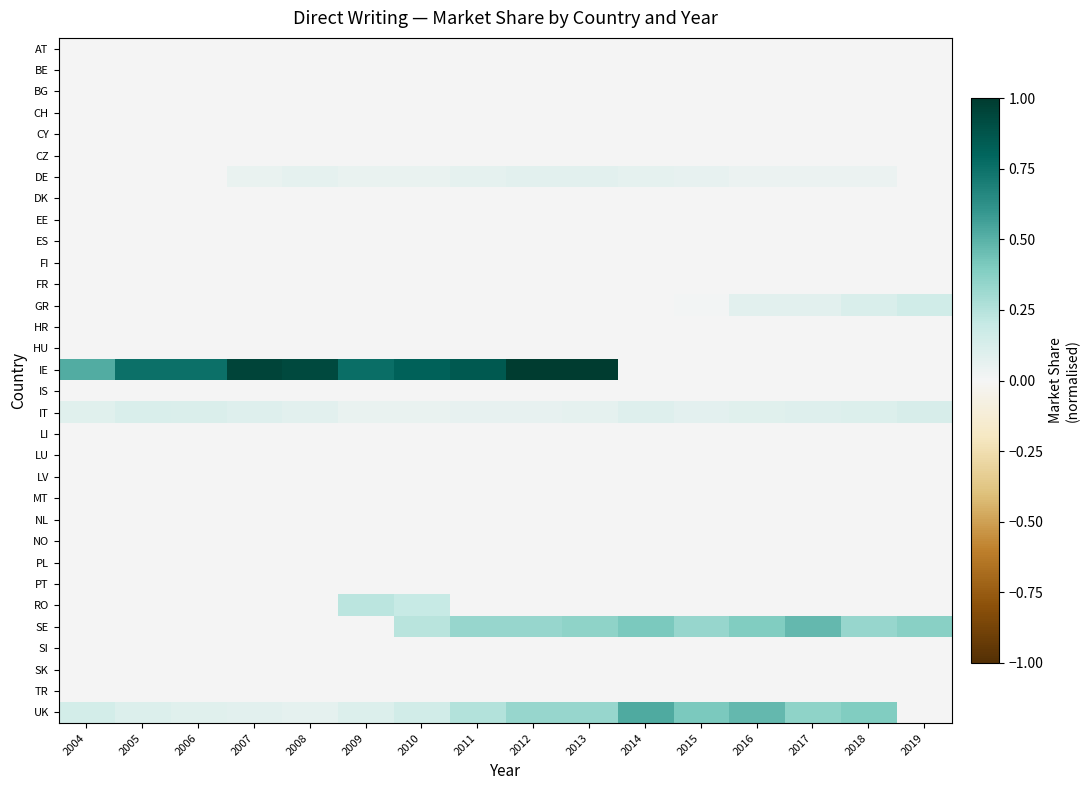

How many series are shown in this chart?

32